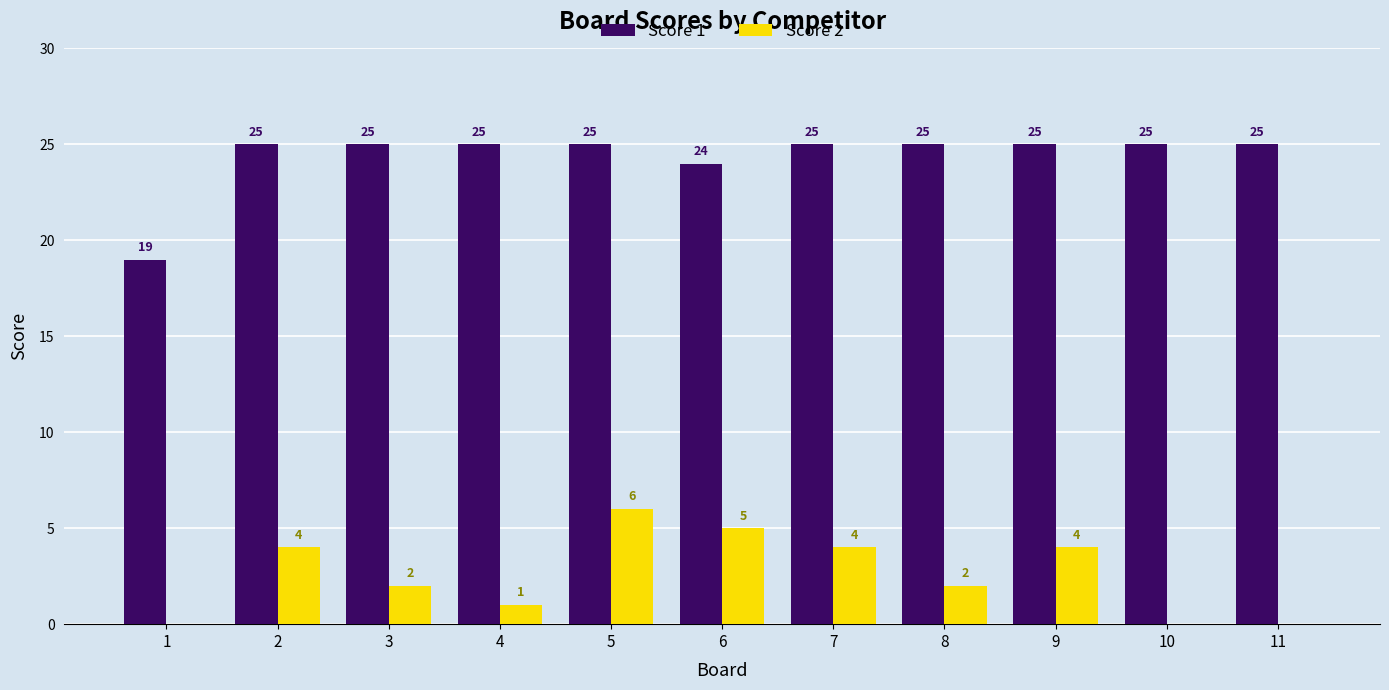

Which category has the highest value in the Score 2 series?

5